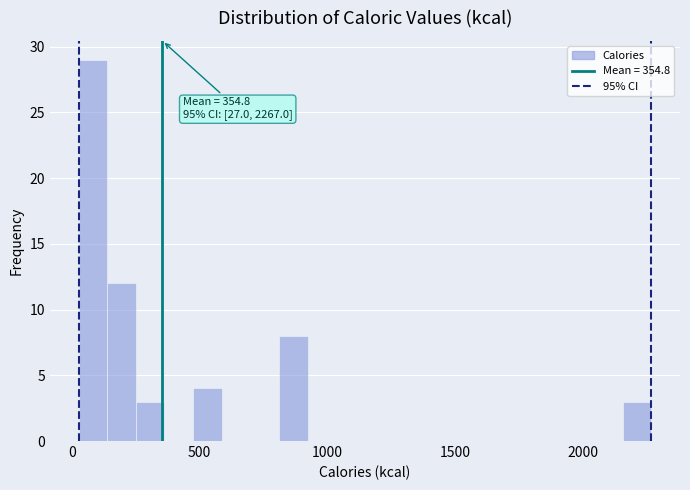

Read against the x-axis, roughly where is the centre of the tallest bar?

100